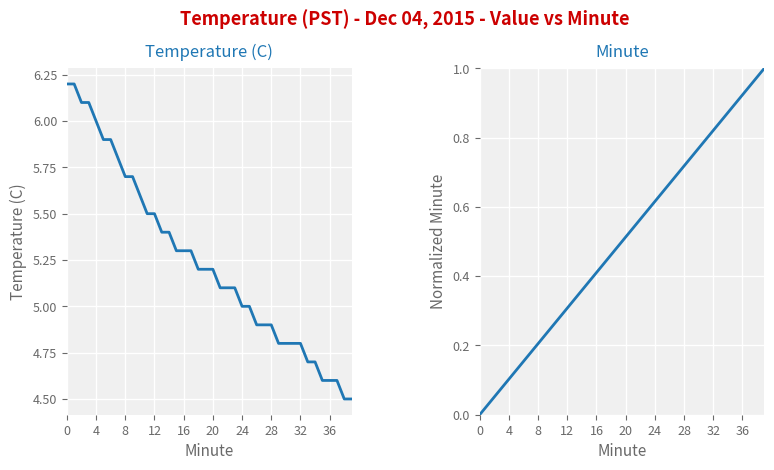

The Temperature (C) series shows 4.7 at 34. True or false?

True